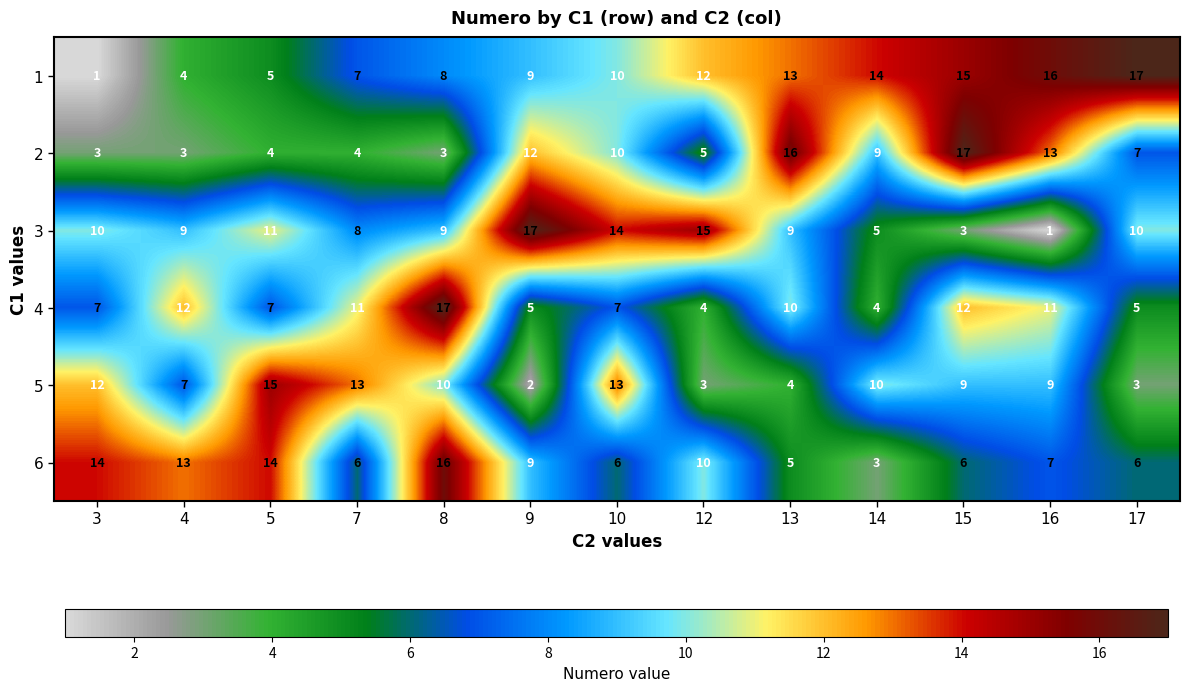

What is the difference between the highest and lowest values at 10?

8